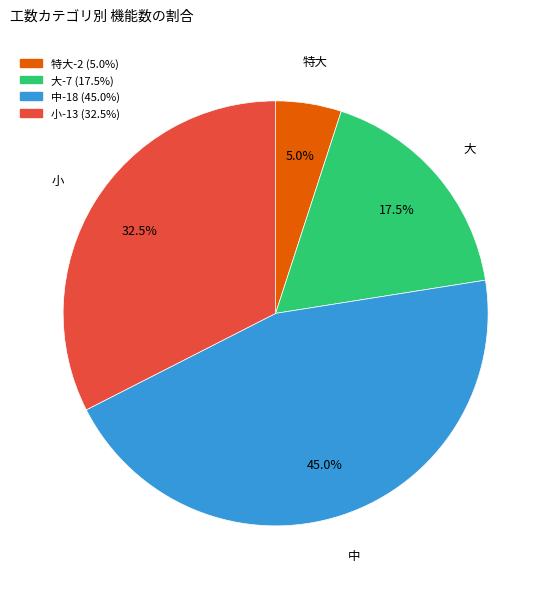

Which has a higher value, 中 or 大?

中